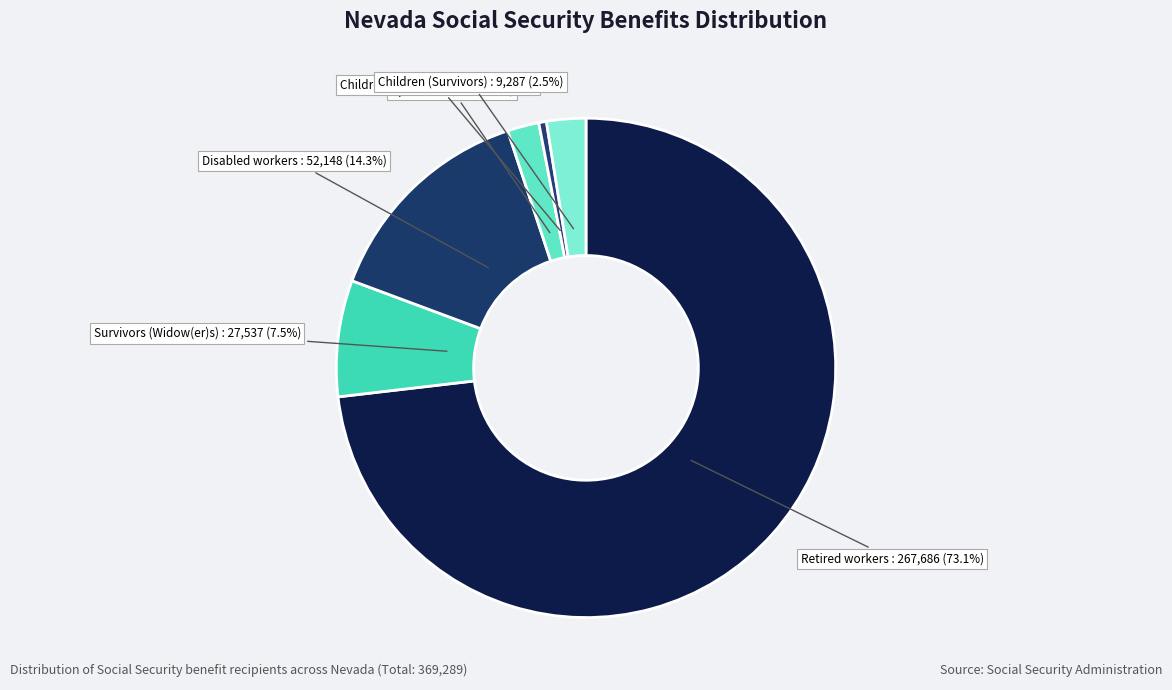

Which has a higher value, Children (Survivors) or Survivors (Widow(er)s)?

Survivors (Widow(er)s)